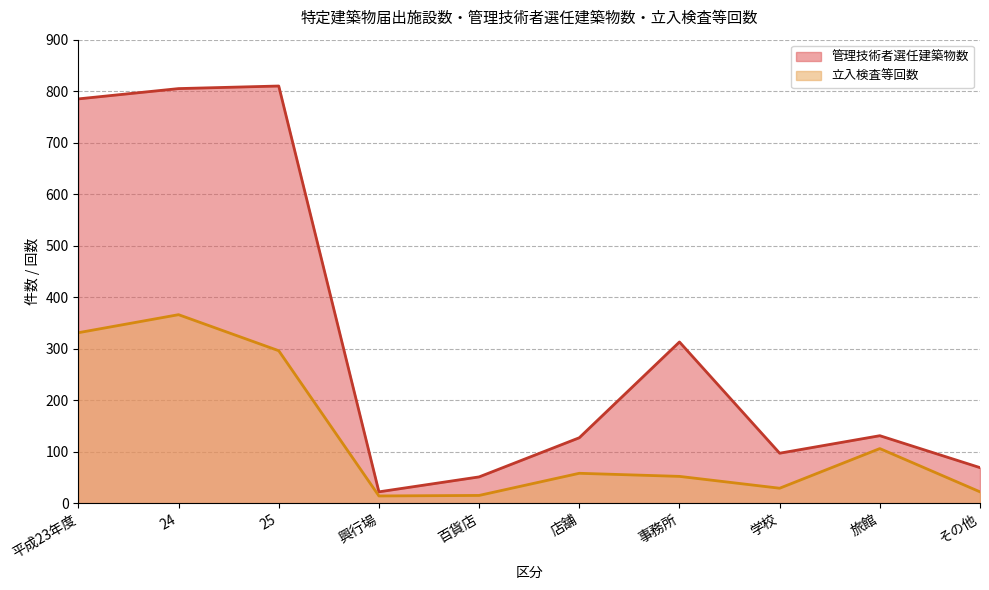

What is the difference between the highest and lowest values at 24?

439